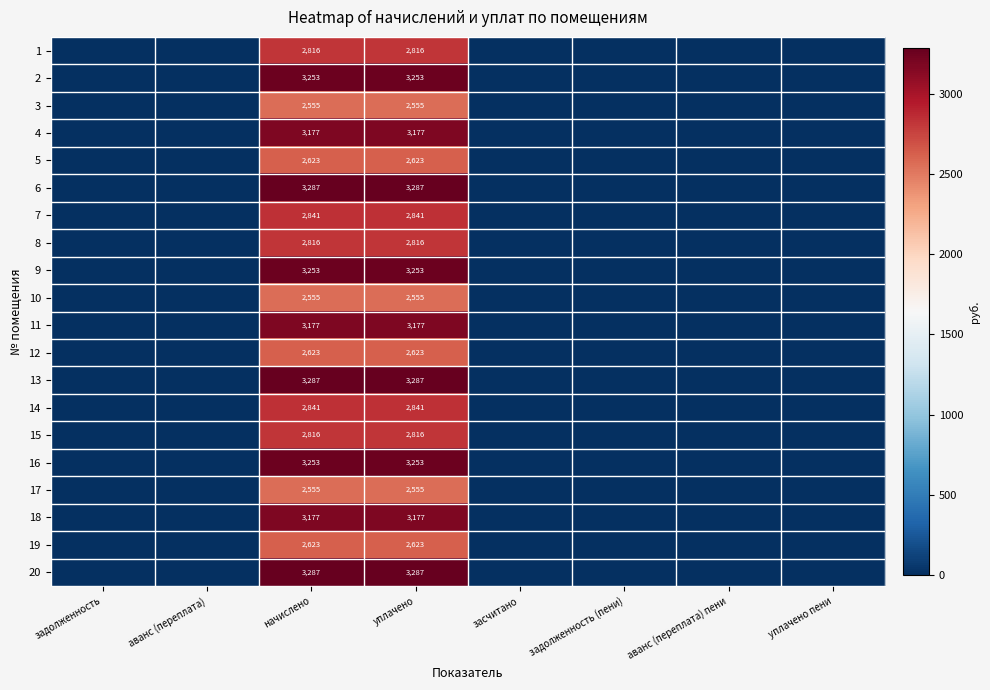

At which category is the sum across all series the highest?

начислено